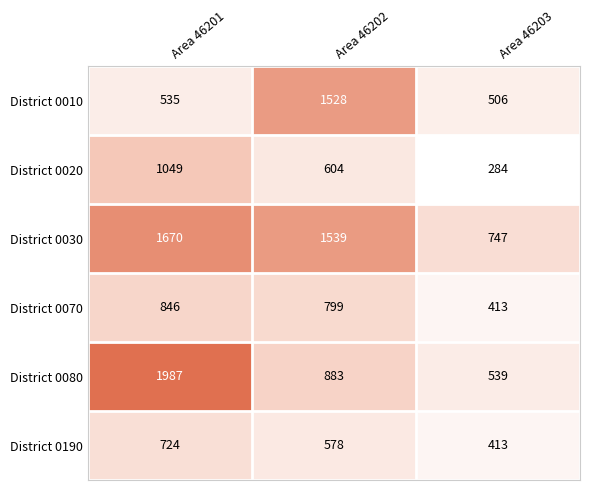

The value of District 0020 at Area 46203 is 284. True or false?

True